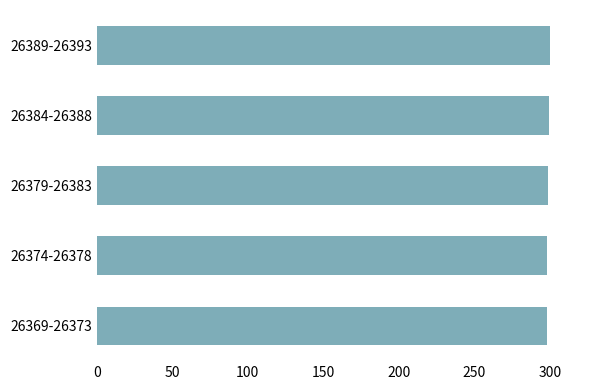

The value at 26369-26373 is 297.9. True or false?

True